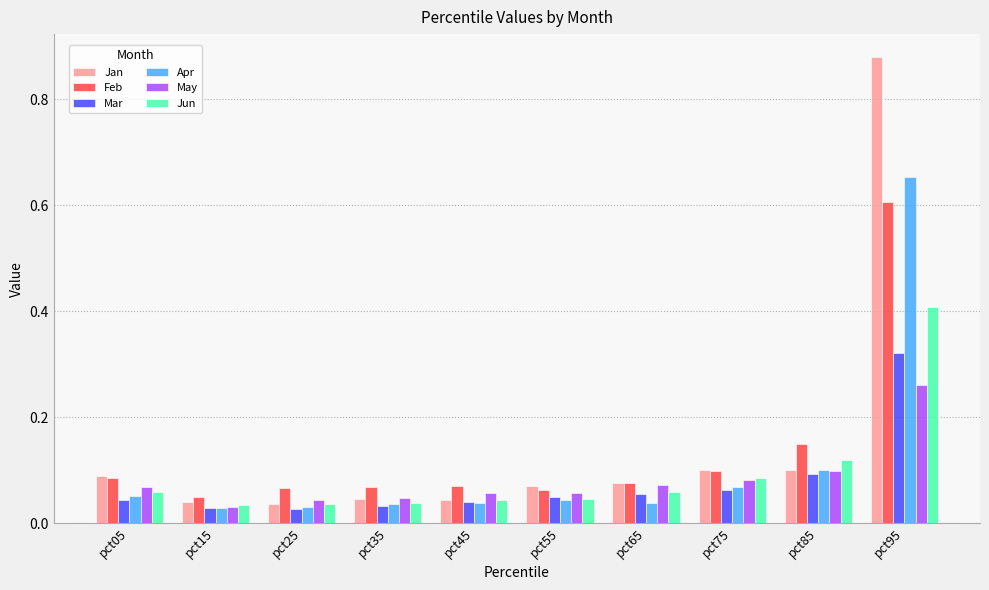

List the series in order of their peak value, highest first.

Jan, Apr, Feb, Jun, Mar, May